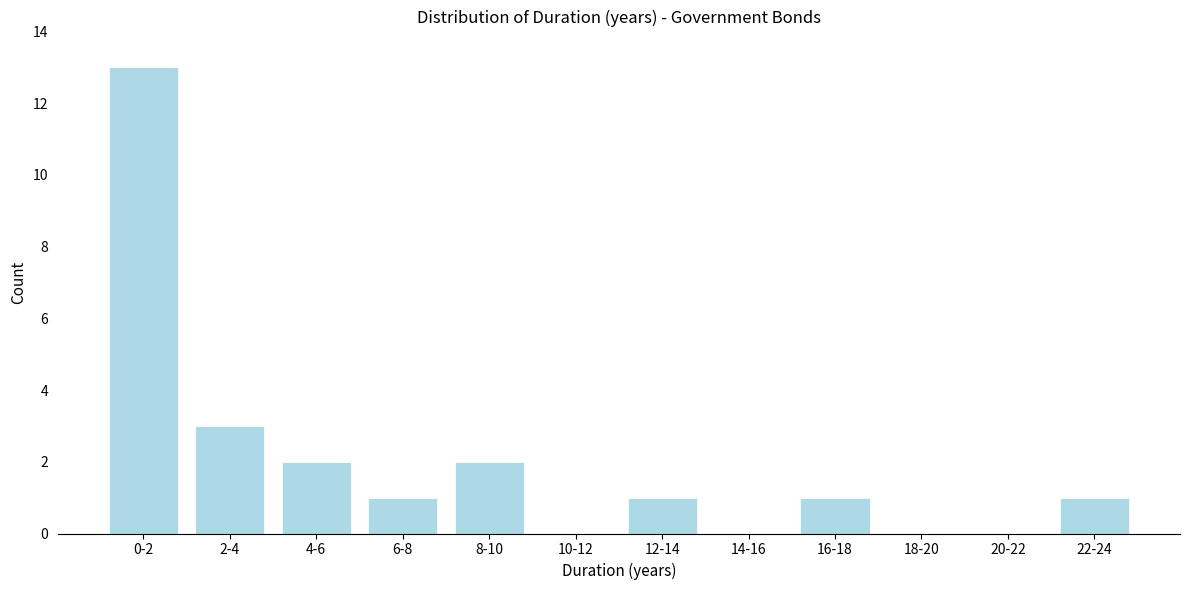

Reading right to left, extract all data points from this chart.

22-24=1	20-22=0	18-20=0	16-18=1	14-16=0	12-14=1	10-12=0	8-10=2	6-8=1	4-6=2	2-4=3	0-2=13